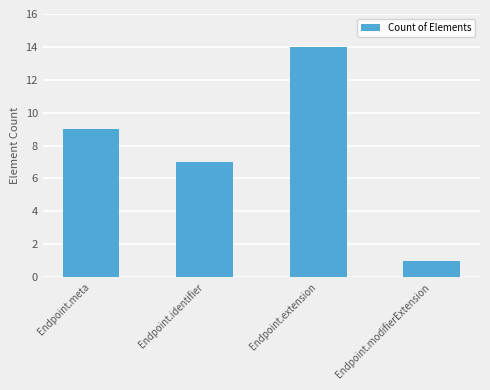

What is the difference between the maximum and second lowest values?

7